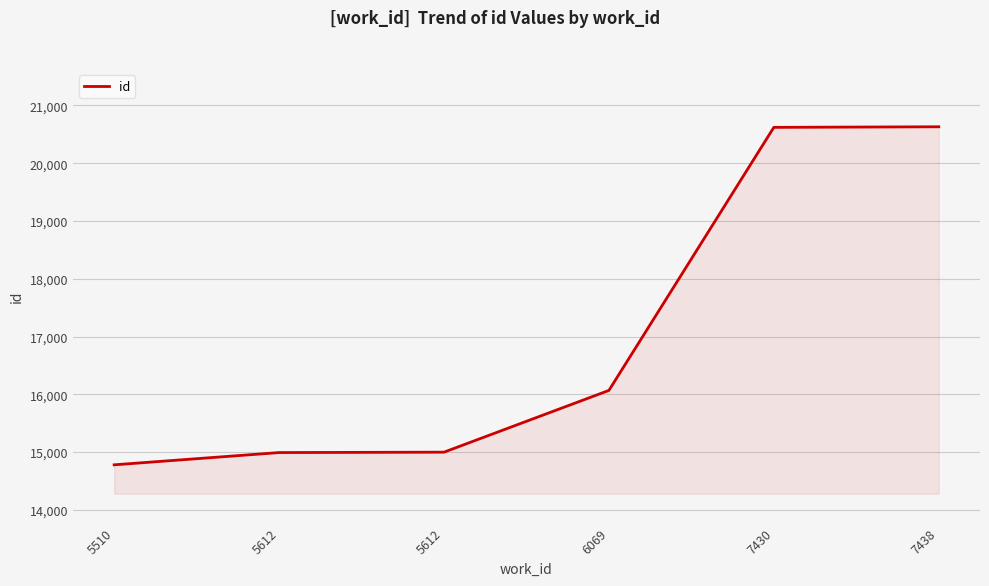

What is the value of the 3rd point from the left?

14992